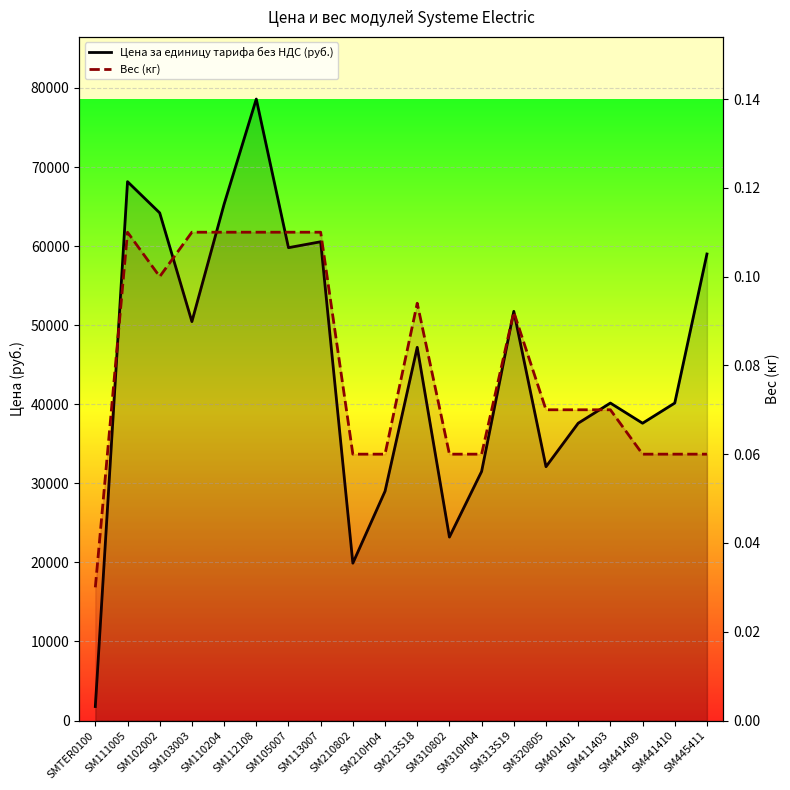

Read the Вес (кг) value at SM441410.

0.1